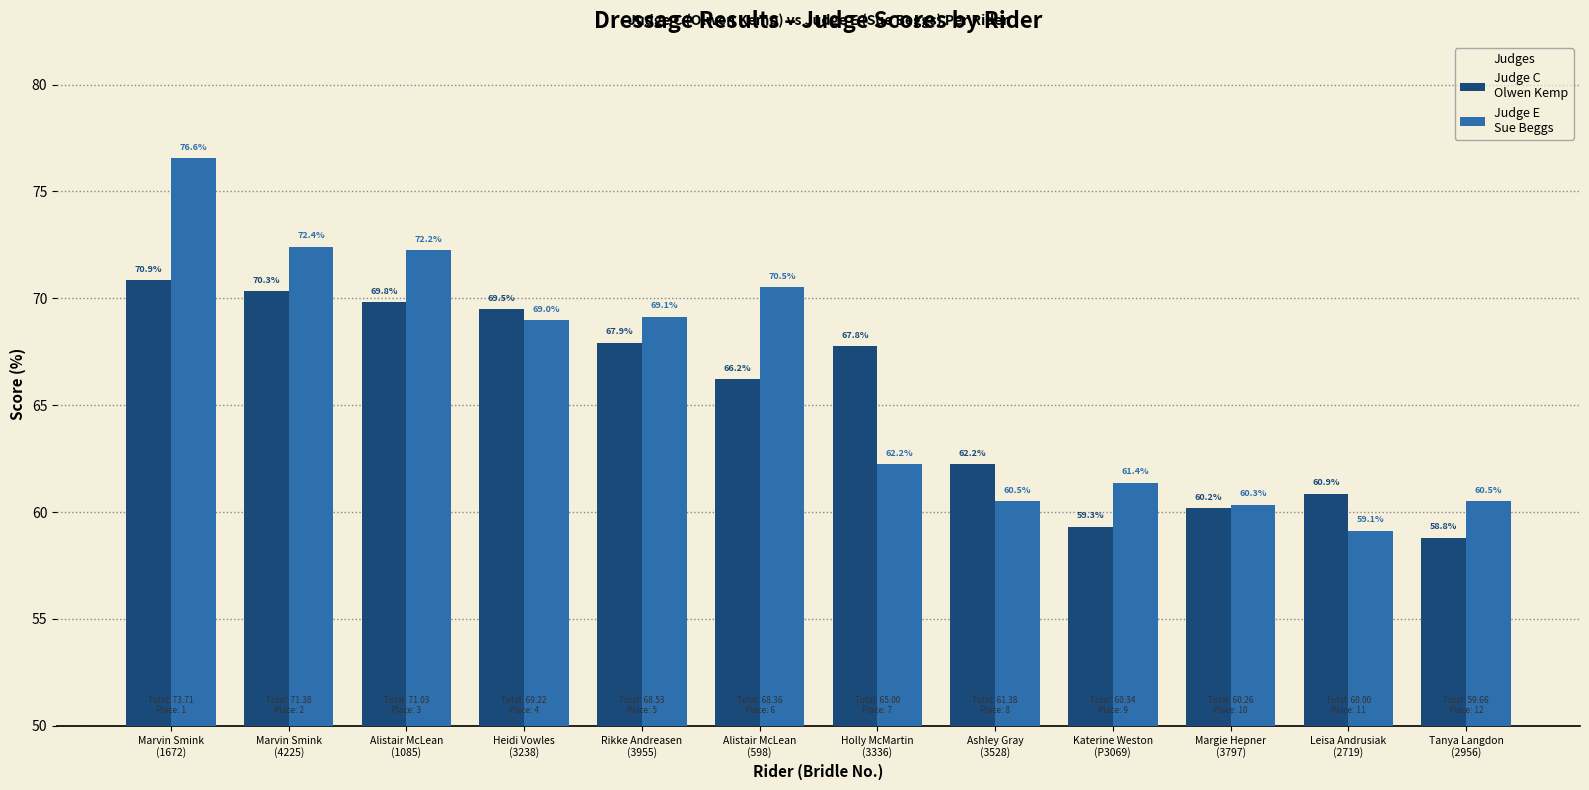

What is the maximum value shown in the chart?

76.6